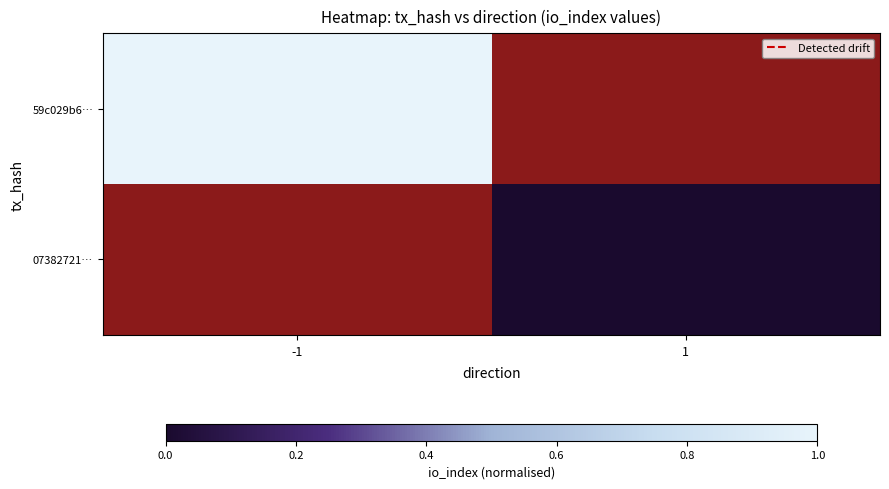

Rank the series by their maximum value, from highest to lowest.

59c029b6…, 07382721…